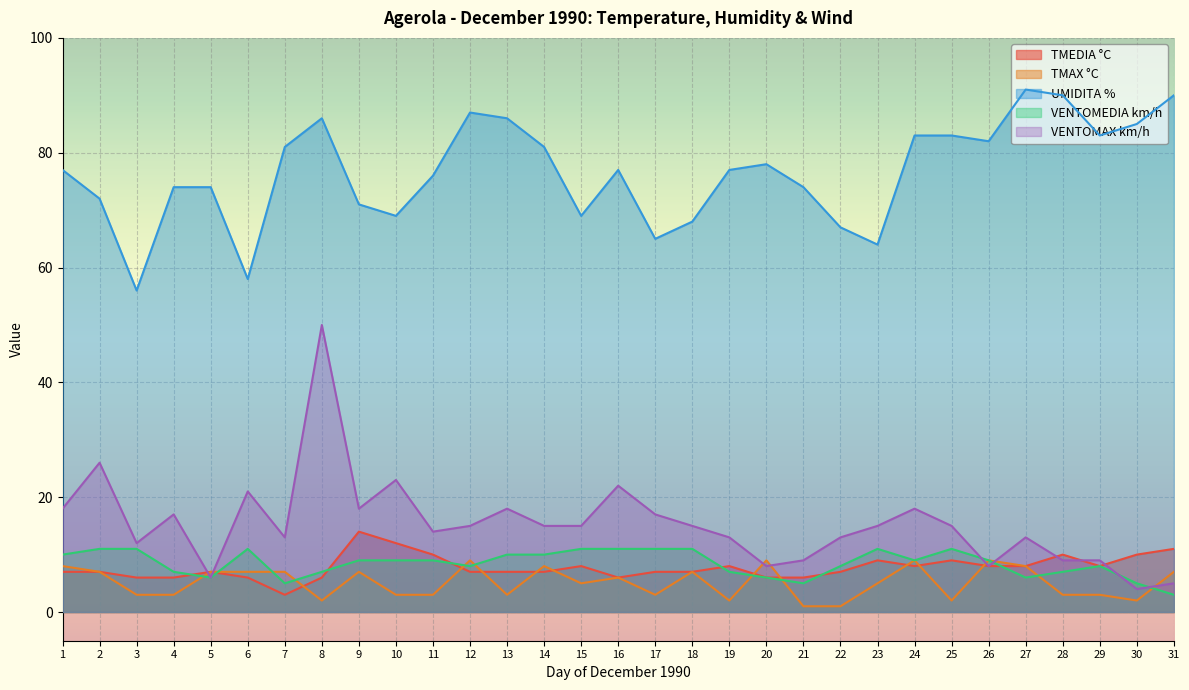

What is the value of the TMAX °C point at the 19th from the left?

2